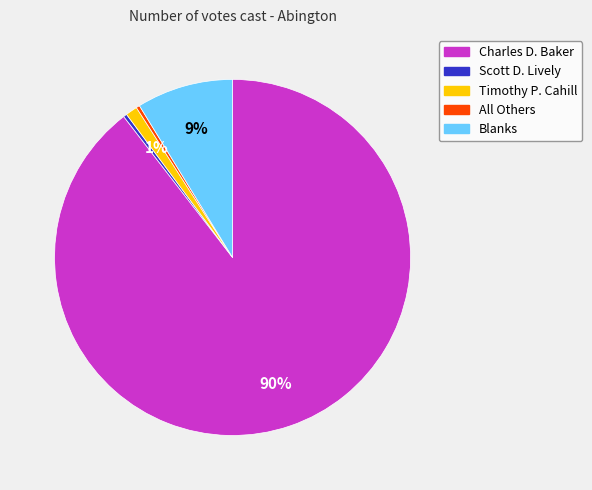

What percentage is the Charles D. Baker slice, to the nearest percent?

90%